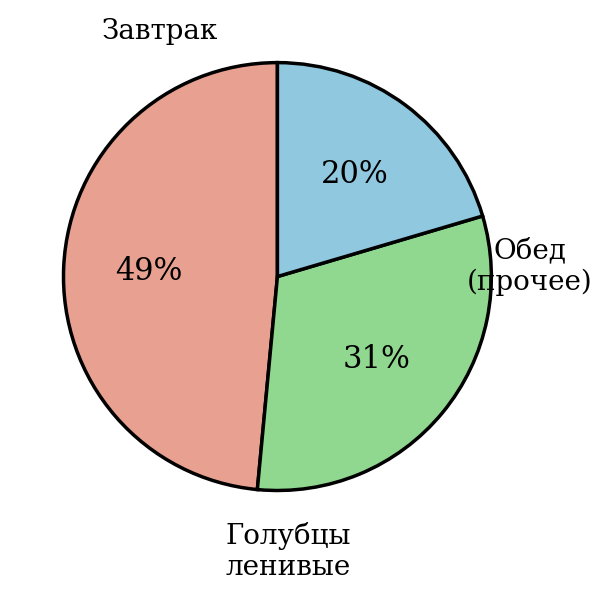

Is there a majority slice in this chart?

No